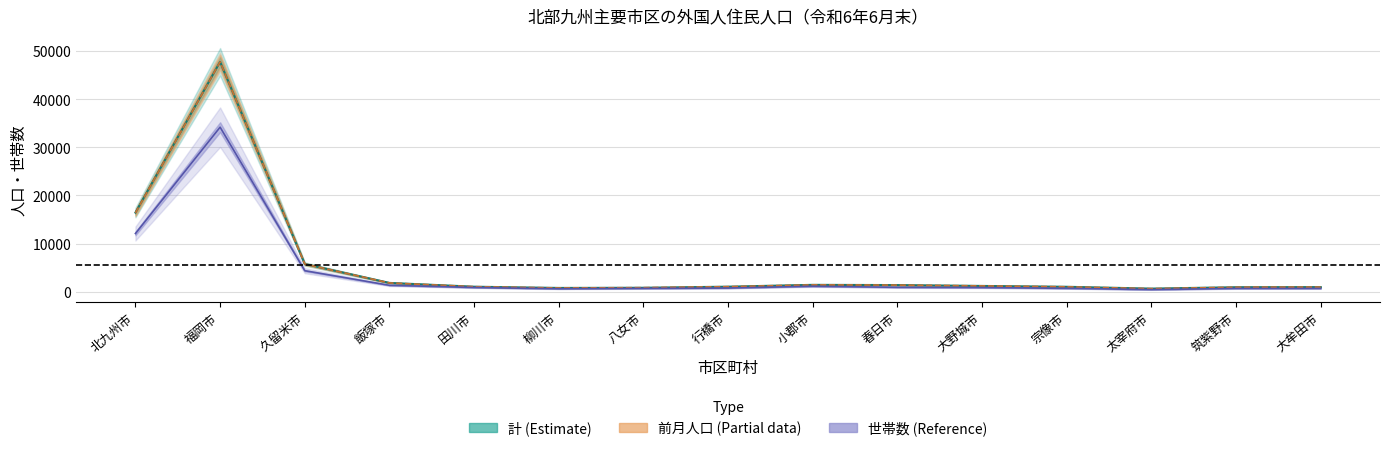

Does the chart display data point markers on the line(s)?

No